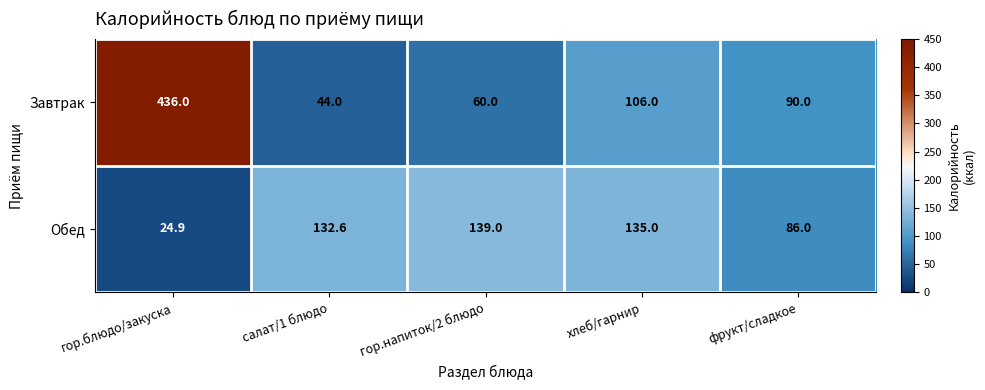

What is the approximate value of Завтрак at салат/1 блюдо?

44.0